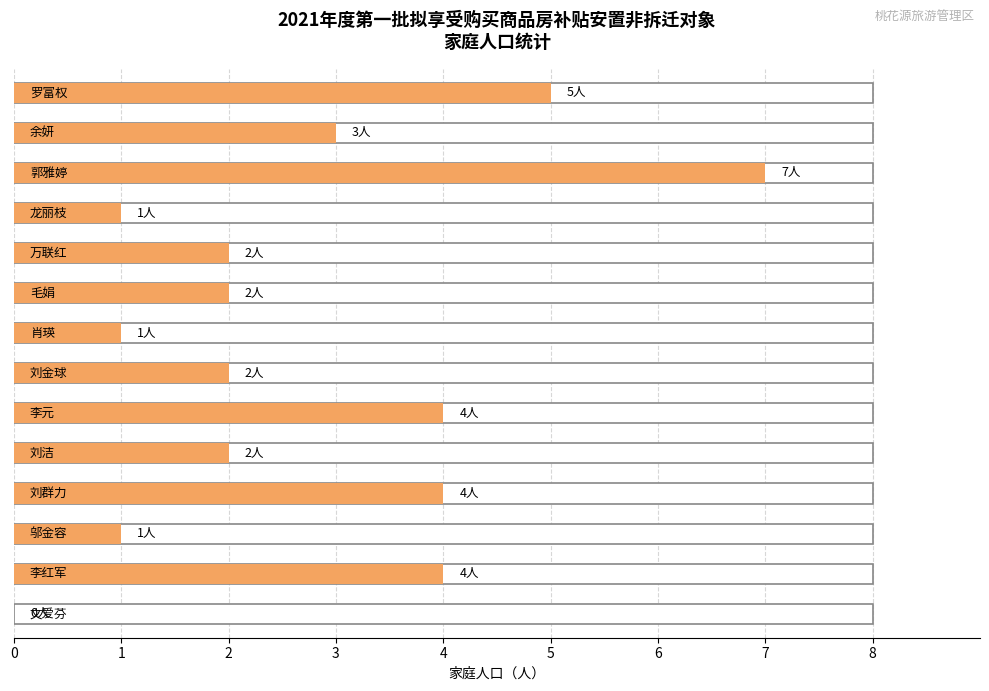

At which label does the data first exceed 2?

罗富权